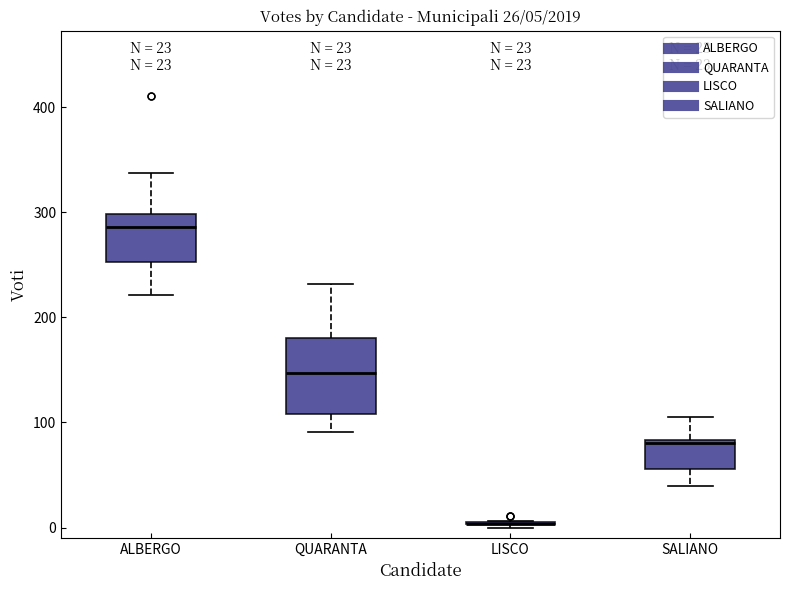

Comparing the boxes themselves (not the whiskers), which one is the tallest?

QUARANTA